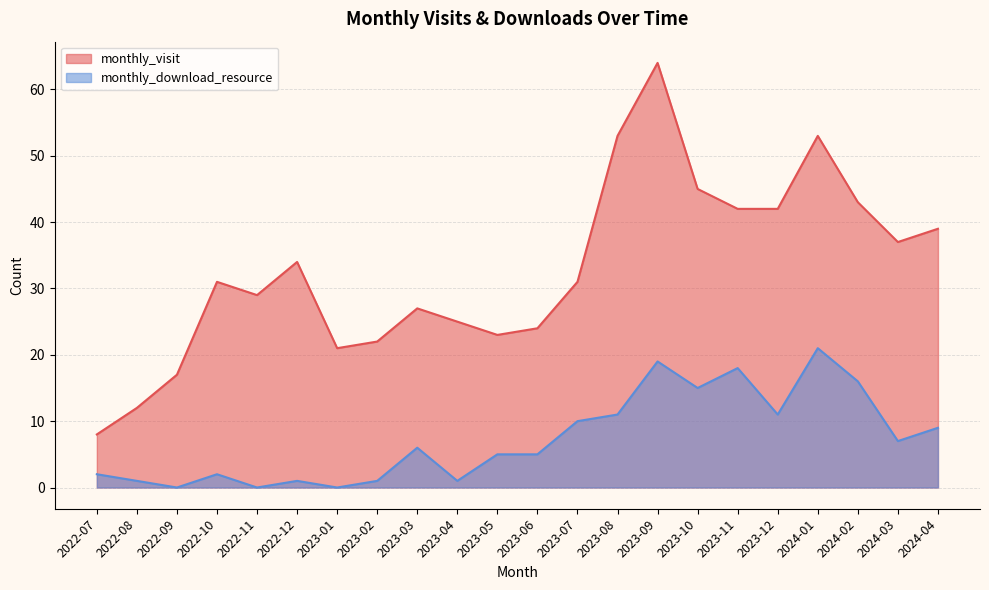

Between 2024-02 and 2022-12, which is larger?

2024-02